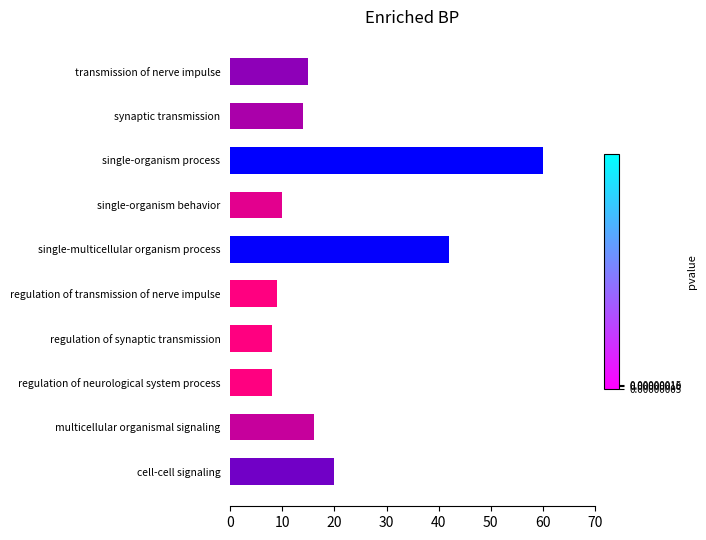

What is the change in value from single-multicellular organism process to single-organism behavior?

-32